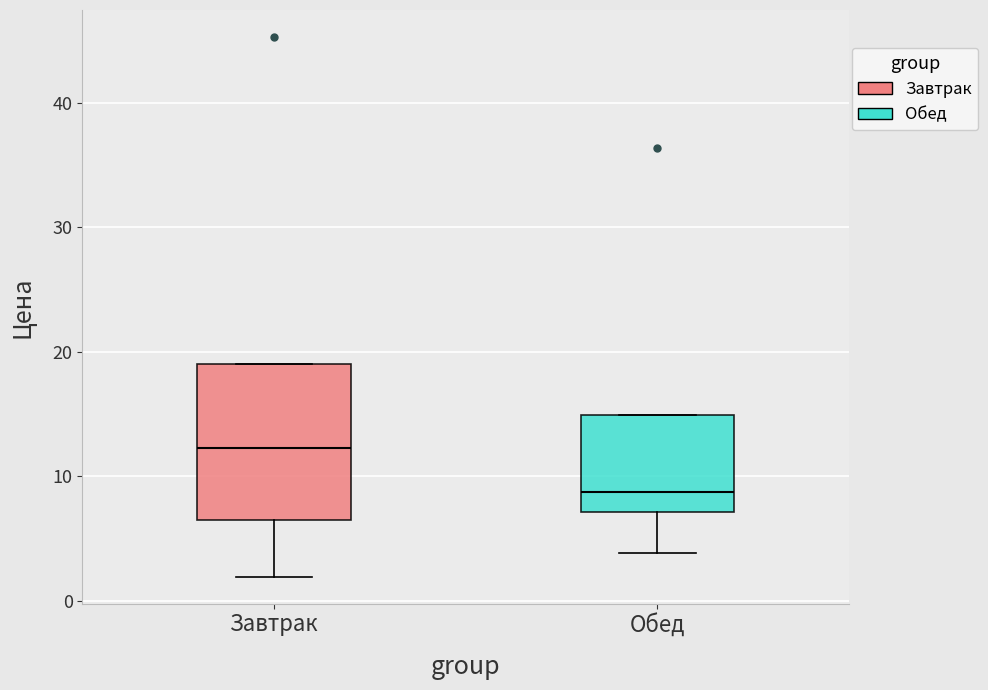

Reading left to right, transcribe this box plot: for each box, give where its median line is, the range the box spans, and where its two whiskers end, as read against the y-axis. The values are not printed on the chart, so give them approximately, as read against the axis.

Завтрак: median 12, box 6 to 19, whiskers 2 to 19
Обед: median 9, box 7 to 15, whiskers 4 to 15